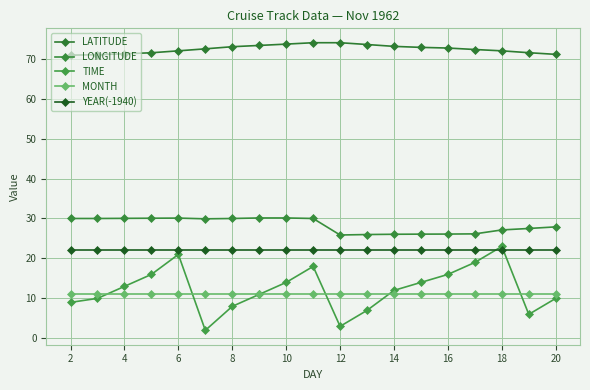

What is the lowest value of the TIME series?

2.0